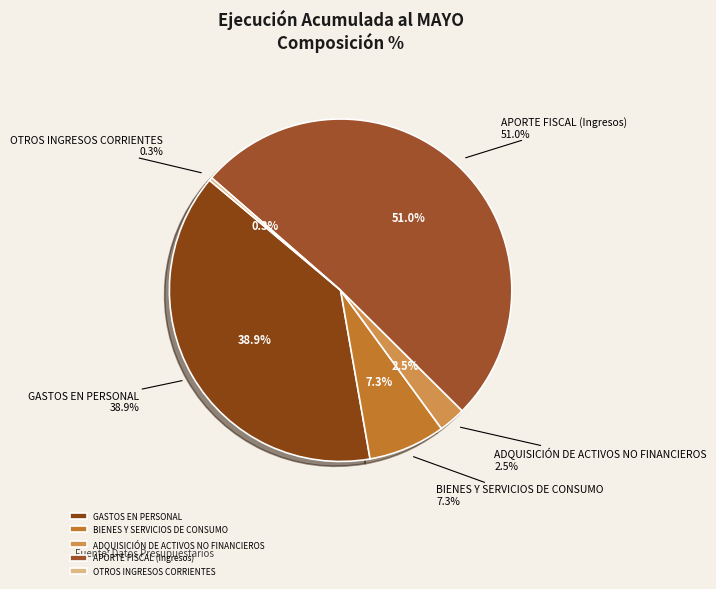

Do BIENES Y SERVICIOS DE CONSUMO and APORTE FISCAL (Ingresos) together represent more than half of the pie?

Yes